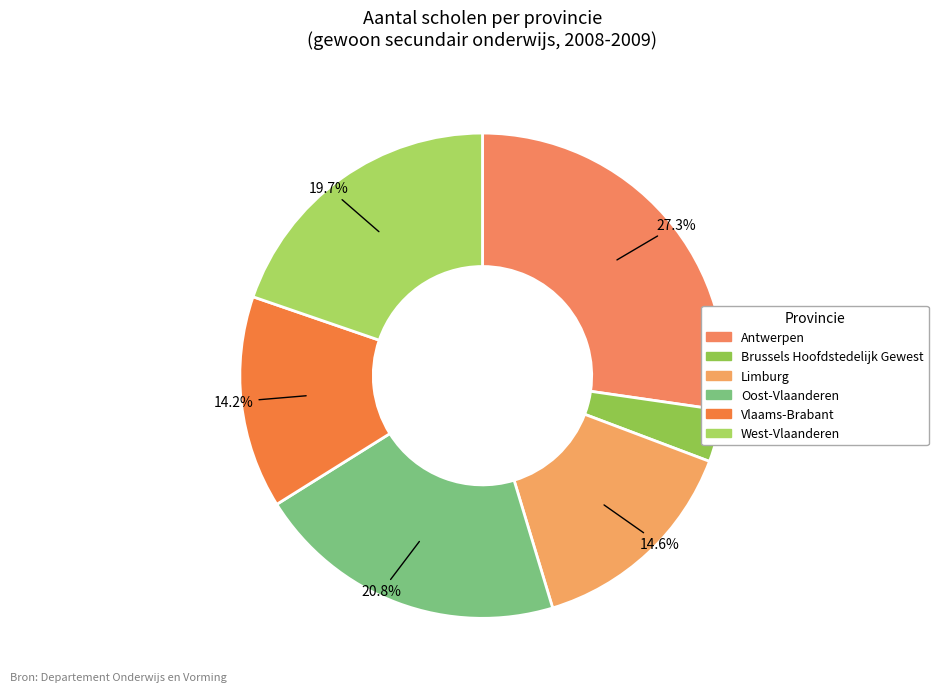

What is the change in value from Brussels Hoofdstedelijk Gewest to Oost-Vlaanderen?

+165